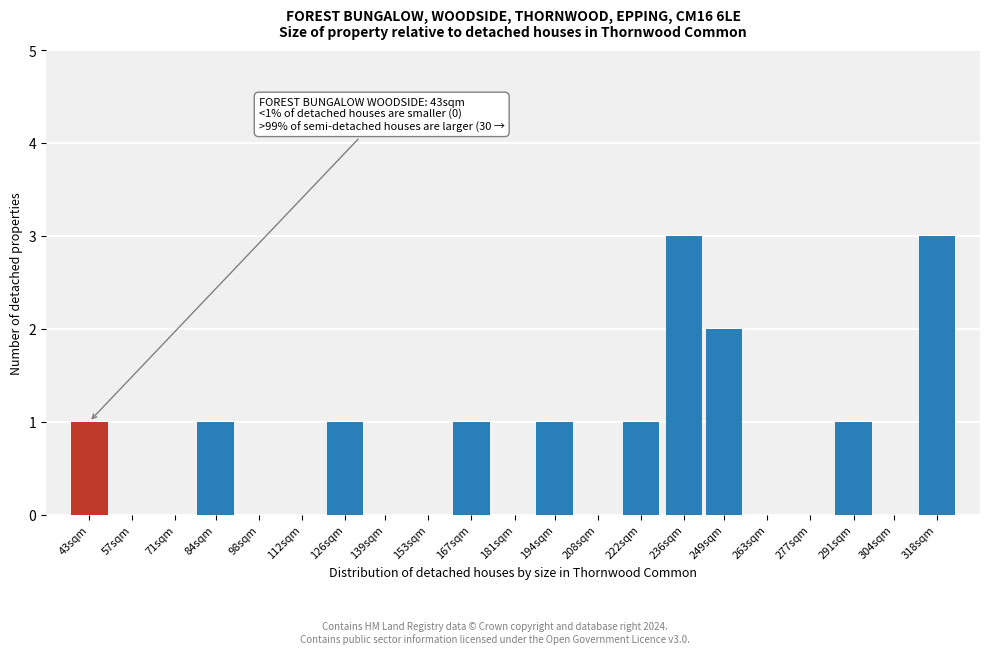

Reading right to left, what are all the values shown in this chart?

318sqm=3	304sqm=0	291sqm=1	277sqm=0	263sqm=0	249sqm=2	236sqm=3	222sqm=1	208sqm=0	194sqm=1	181sqm=0	167sqm=1	153sqm=0	139sqm=0	126sqm=1	112sqm=0	98sqm=0	84sqm=1	71sqm=0	57sqm=0	43sqm=1